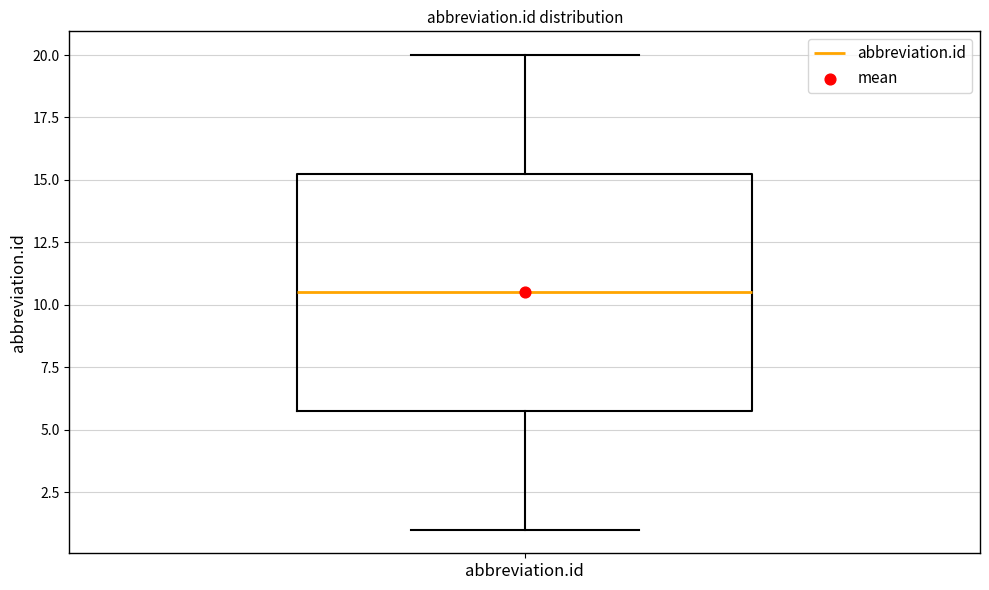

Transcribe this box plot: give where the median line is, the range the box spans, and where the two whiskers end, as read against the y-axis. The values are not printed on the chart, so give them approximately, as read against the axis.

median 10.5, box 6.0 to 15.5, whiskers 1.0 to 20.0